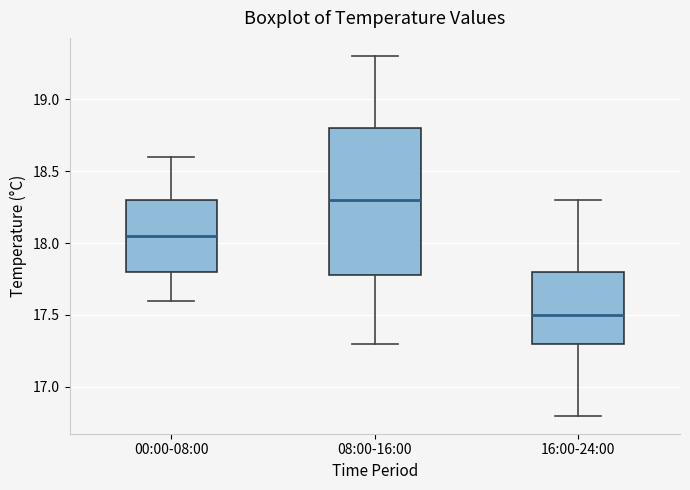

Reading left to right, read every box against the y-axis: the position of its median line, the range the box covers, and the ends of its whiskers. The values are not printed on the chart, so give them approximately, as read against the axis.

00:00-08:00: median 18.05, box 17.80 to 18.30, whiskers 17.60 to 18.60
08:00-16:00: median 18.30, box 17.80 to 18.80, whiskers 17.30 to 19.30
16:00-24:00: median 17.50, box 17.30 to 17.80, whiskers 16.80 to 18.30